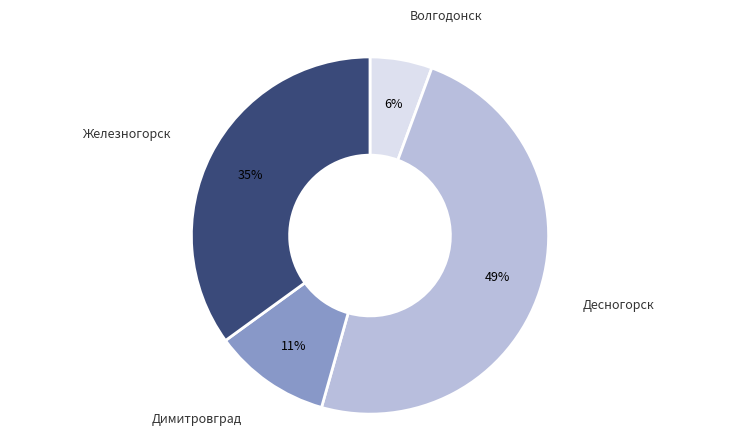

True or false: Железногорск accounts for 35% of the total.

True